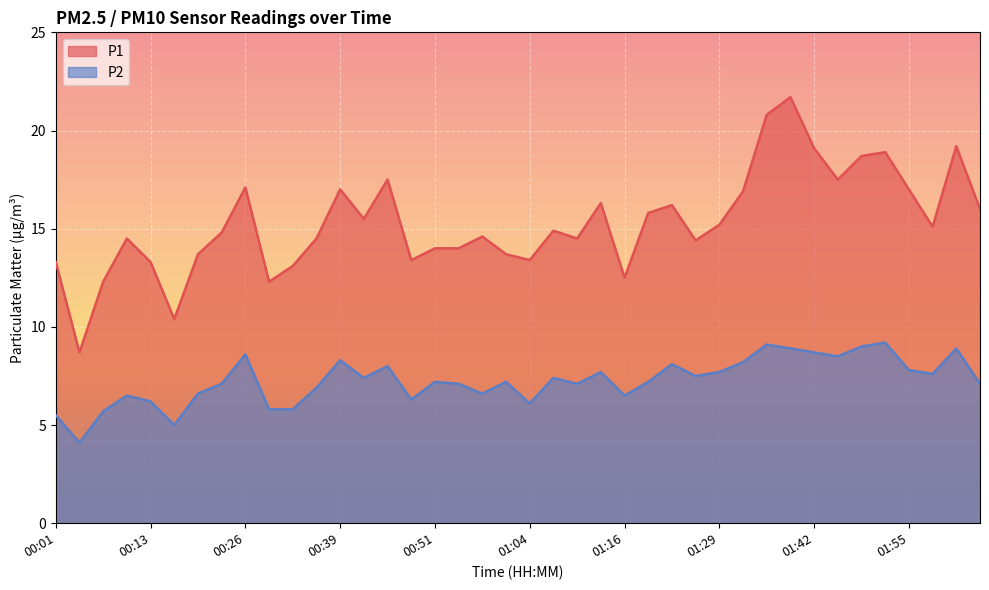

Reading left to right, what are all the values shown in this chart?

P1: 13.3	8.7	12.3	14.5	13.3	10.4	13.7	14.8	17.1	12.3	13.1	14.5	17.0	15.5	17.5	13.4	14.0	14.0	14.6	13.7	13.4	14.9	14.5	16.3	12.5	15.8	16.2	14.4	15.2	16.9	20.8	21.7	19.1	17.5	18.7	18.9	17.0	15.1	19.2	16.0
P2: 5.5	4.1	5.7	6.5	6.2	5.0	6.6	7.1	8.6	5.8	5.8	6.9	8.3	7.4	8.0	6.3	7.2	7.1	6.6	7.2	6.1	7.4	7.1	7.7	6.5	7.2	8.1	7.5	7.7	8.2	9.1	8.9	8.7	8.5	9.0	9.2	7.8	7.6	8.9	7.1